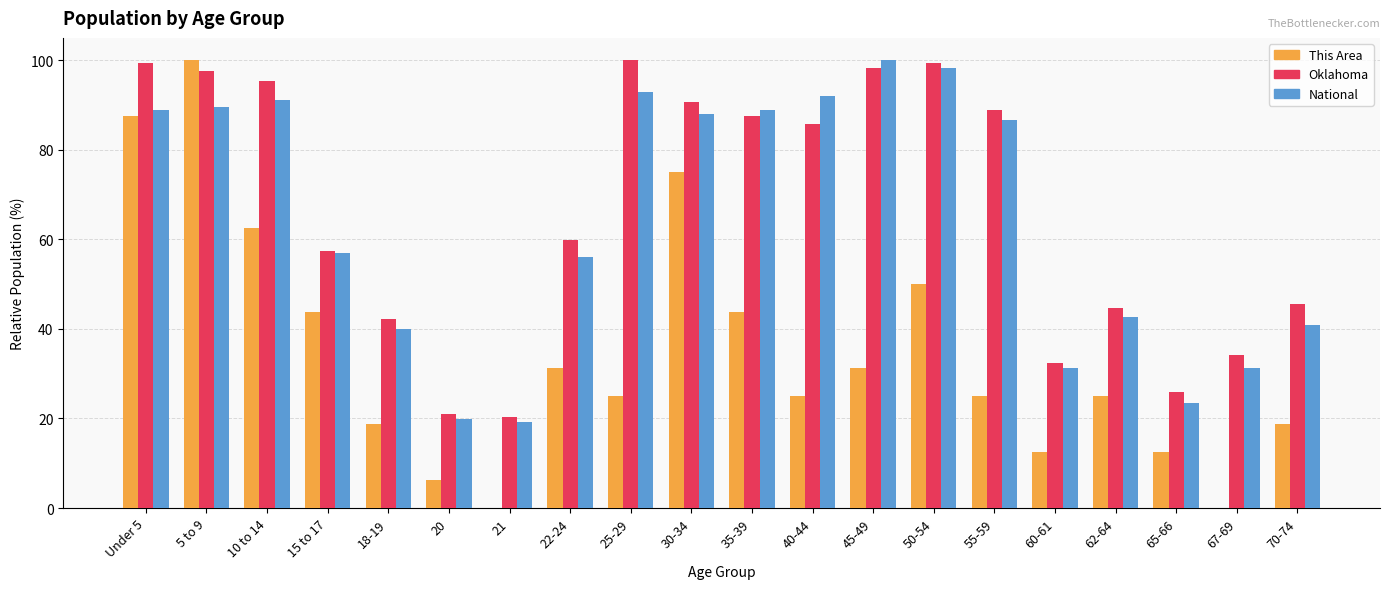

What is the total value across all series at 5 to 9?

287.2